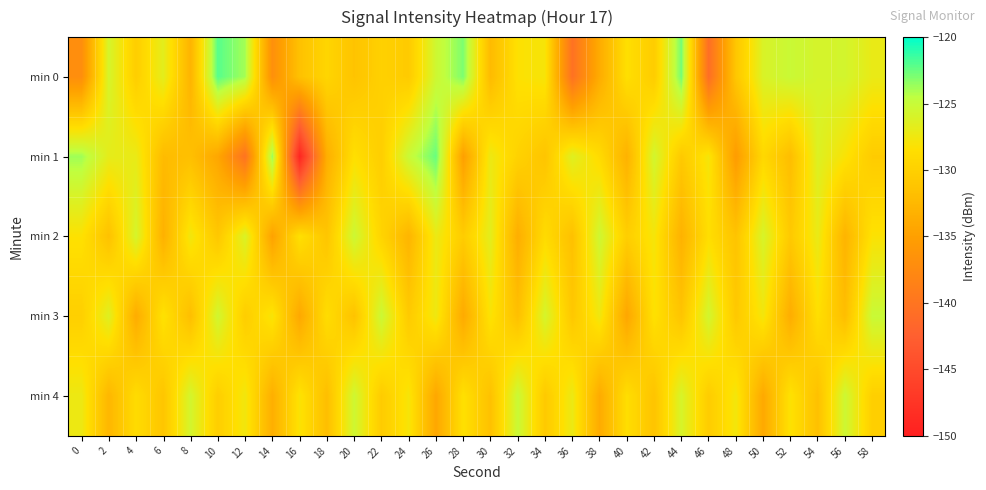

What is the greatest value displayed?

-122.1